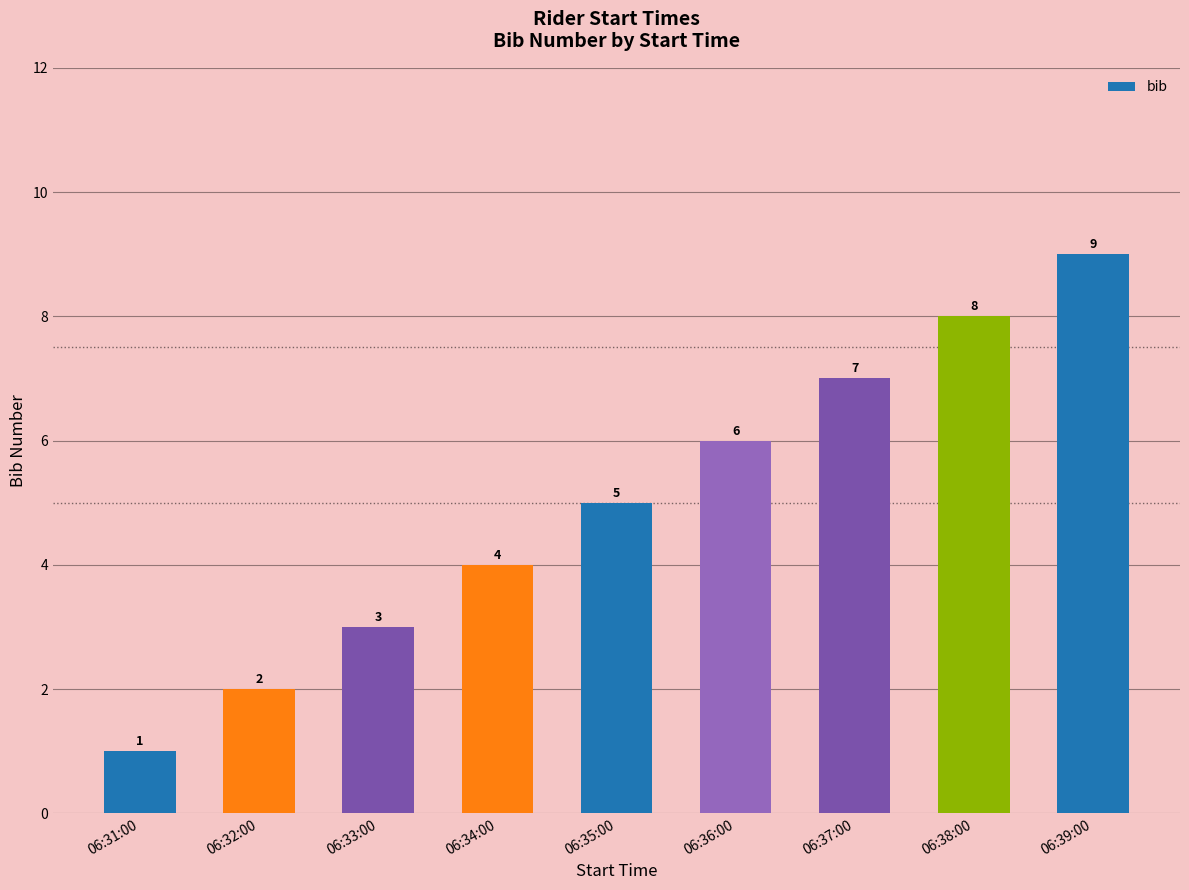

What is the value of the 7th bar from the left?

7